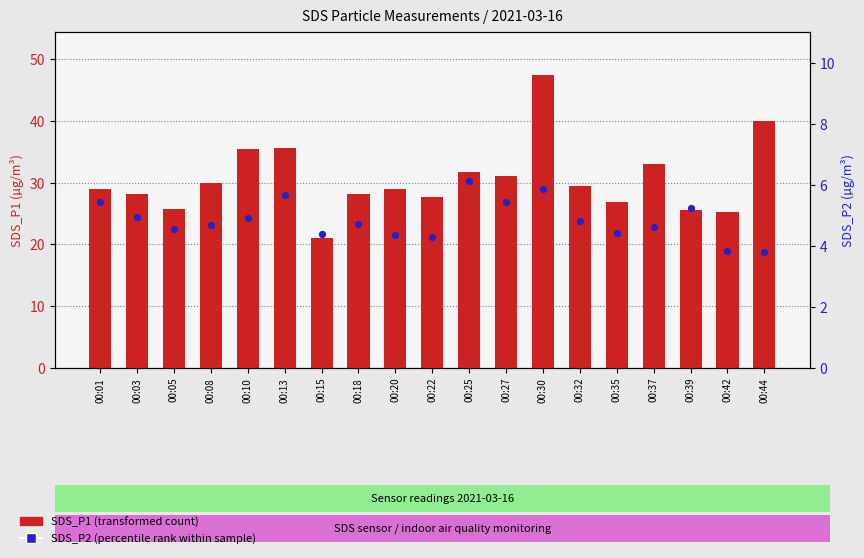

Which series contains the lowest Y value?

SDS_P2 (percentile rank within sample)